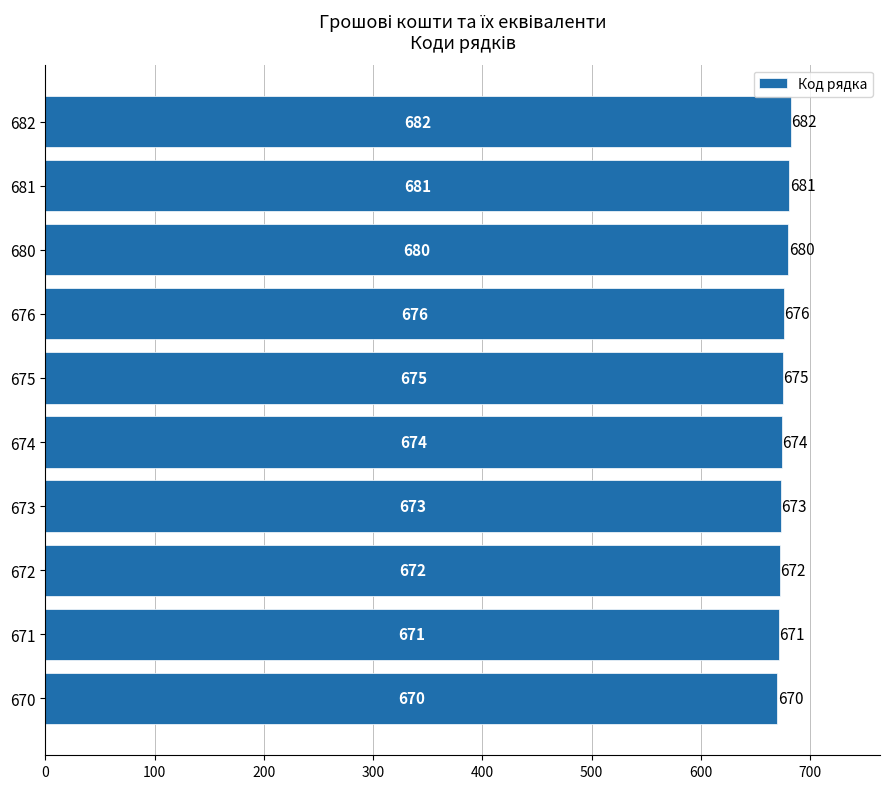

What is the difference between the maximum and minimum values?

12